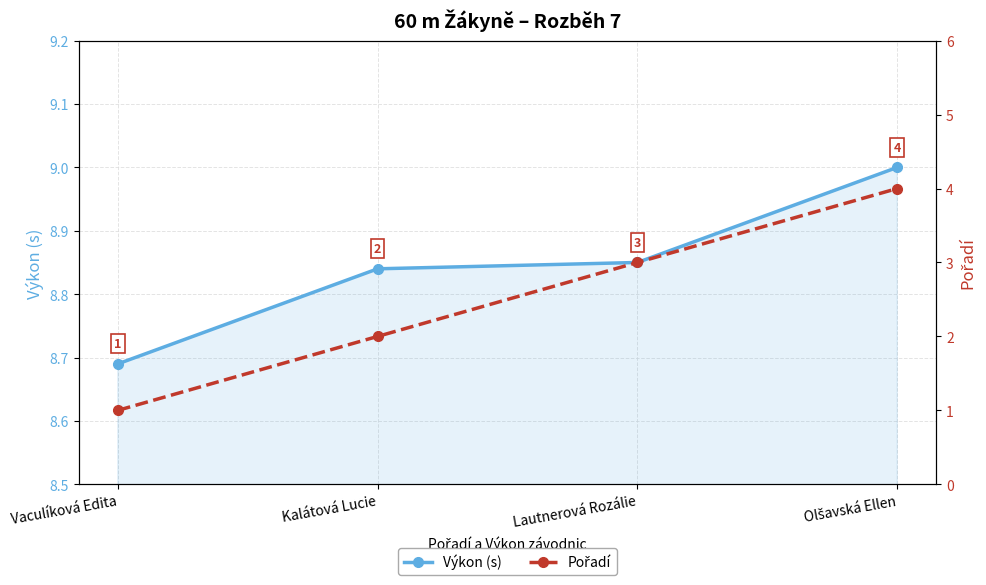

What value does the Výkon (s) series have at Kalátová Lucie?

8.8